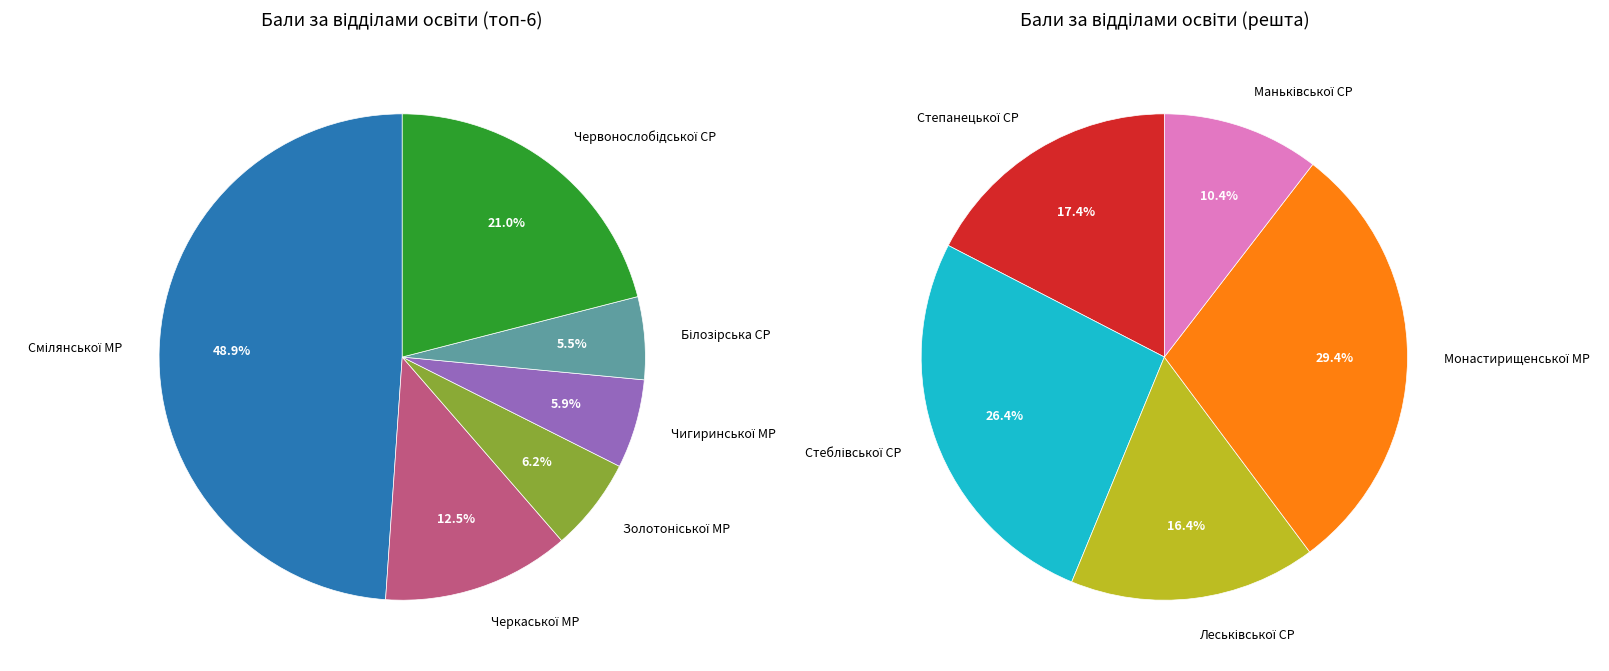

Which category has the smallest portion of the pie?

Маньківської CP